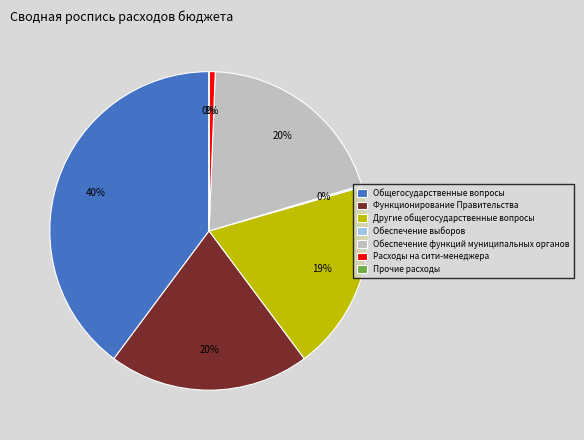

Is there any slice that represents more than half of the pie?

No